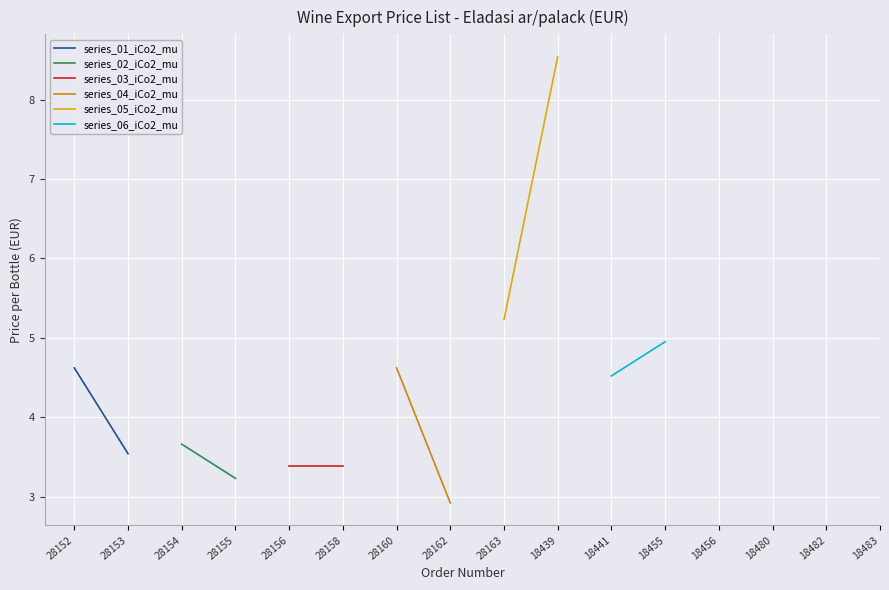

What is the sum of all series_02_iCo2_mu values?

6.9